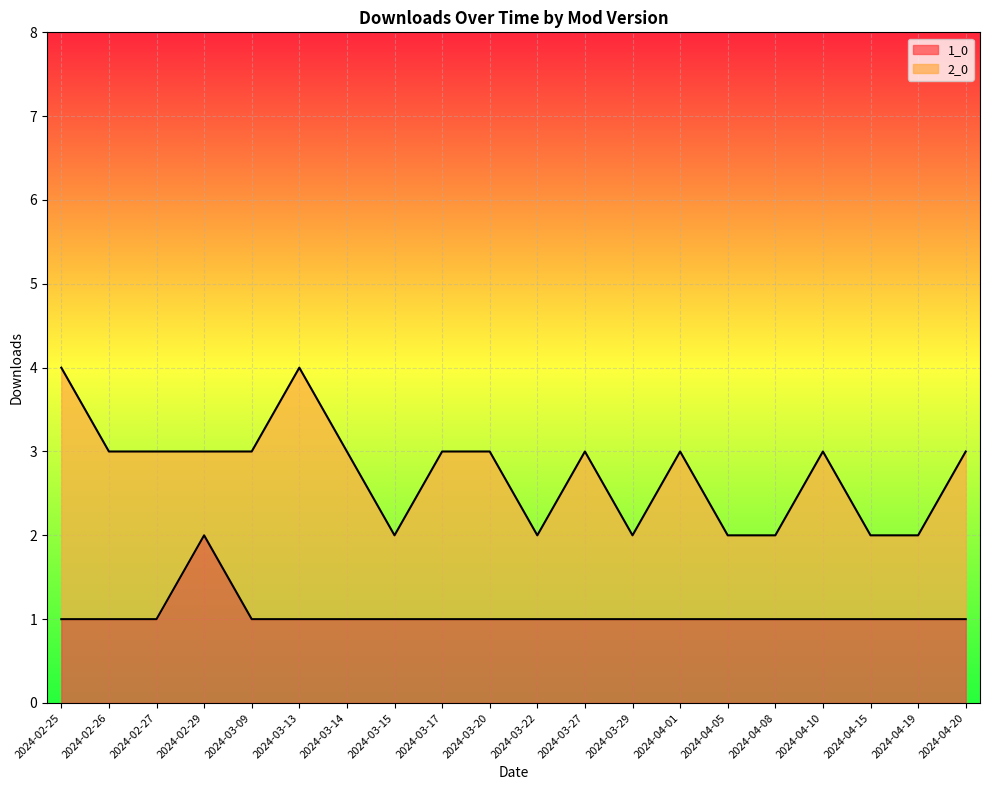

Where is the data nearest to the value 1?

2024-02-25